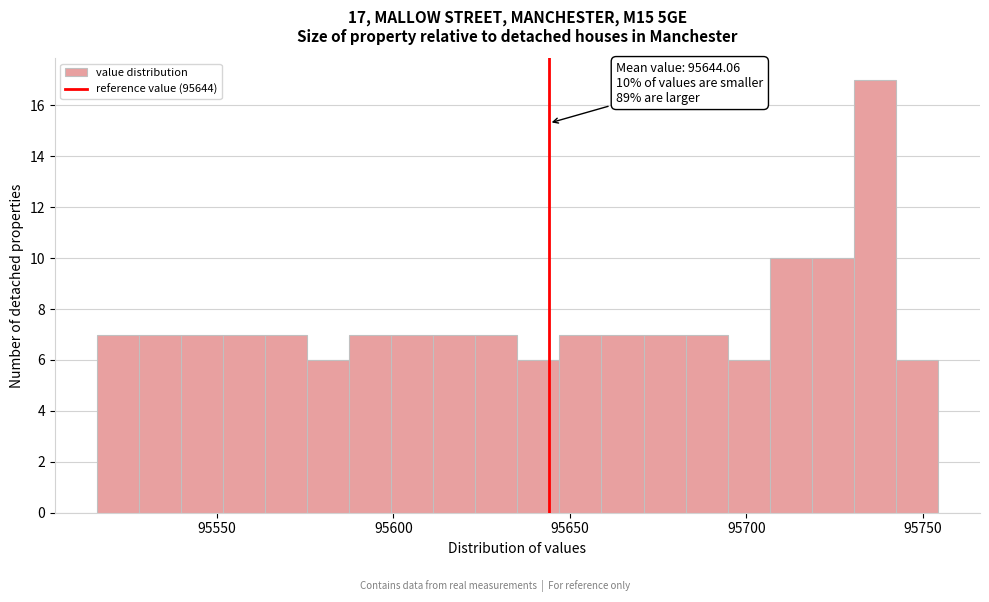

Read against the x-axis, roughly where is the centre of the tallest bar?

95735